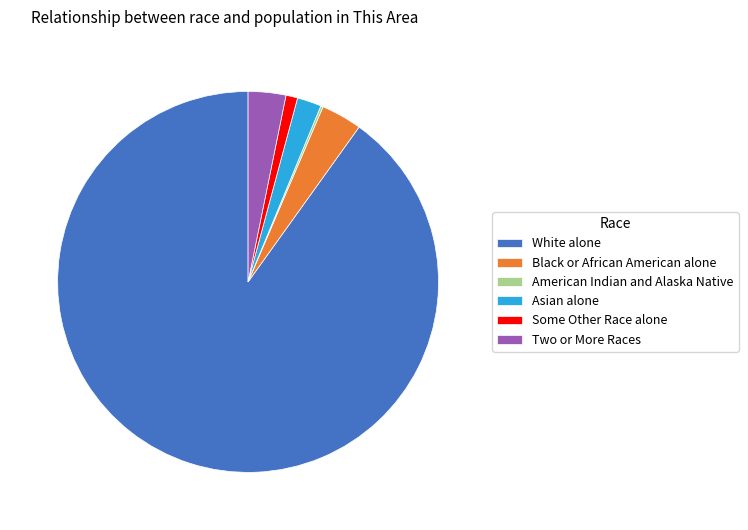

Which slice is the largest?

White alone